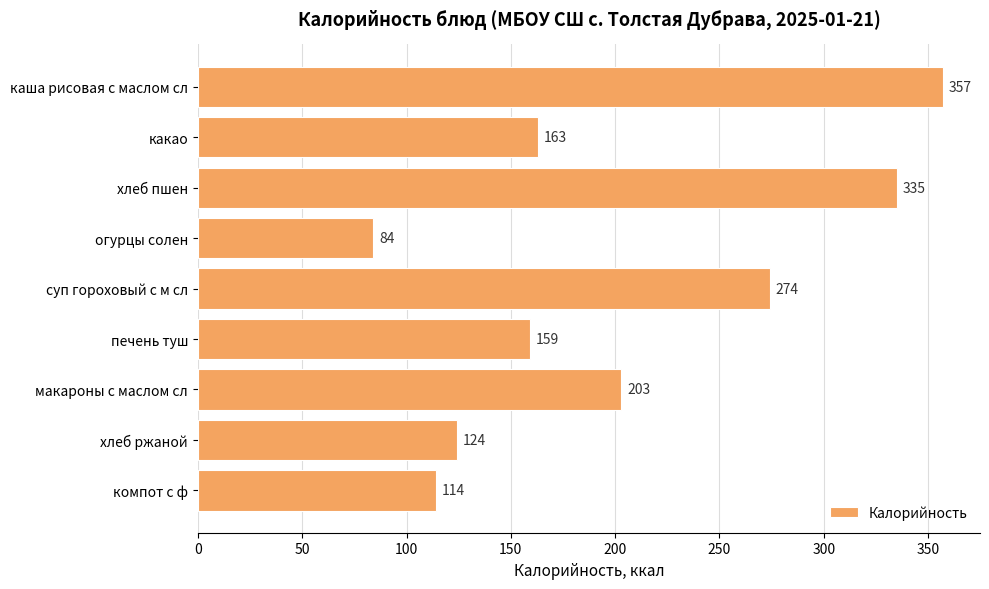

What is the value of the 7th bar from the top?

203